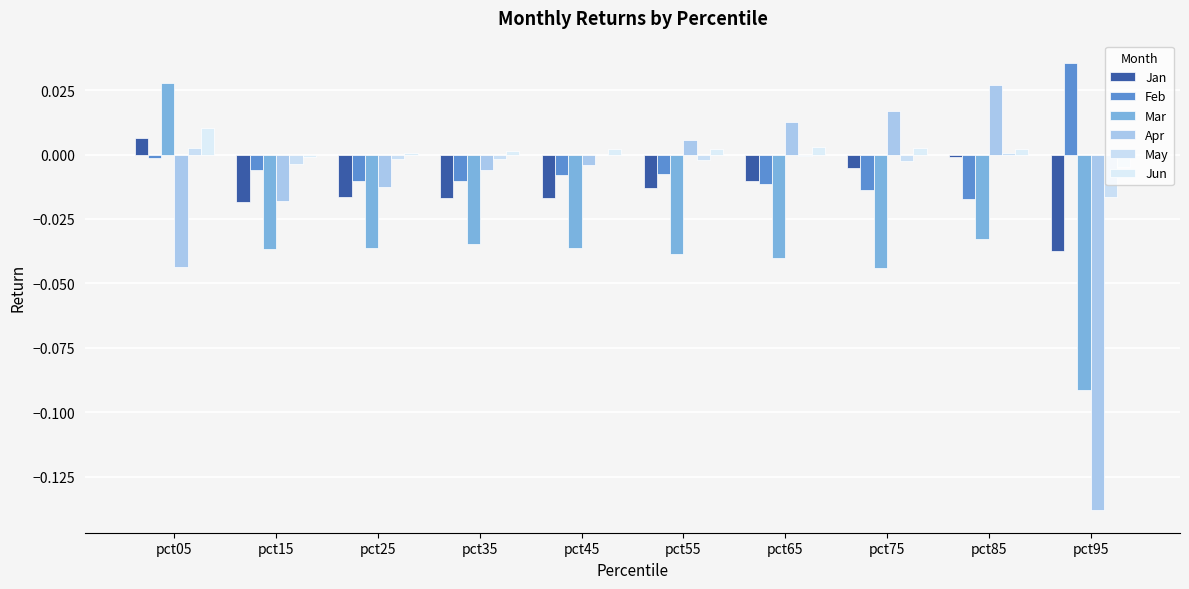

Is the value of Jun at pct25 greater than the value of Apr at pct45?

Yes